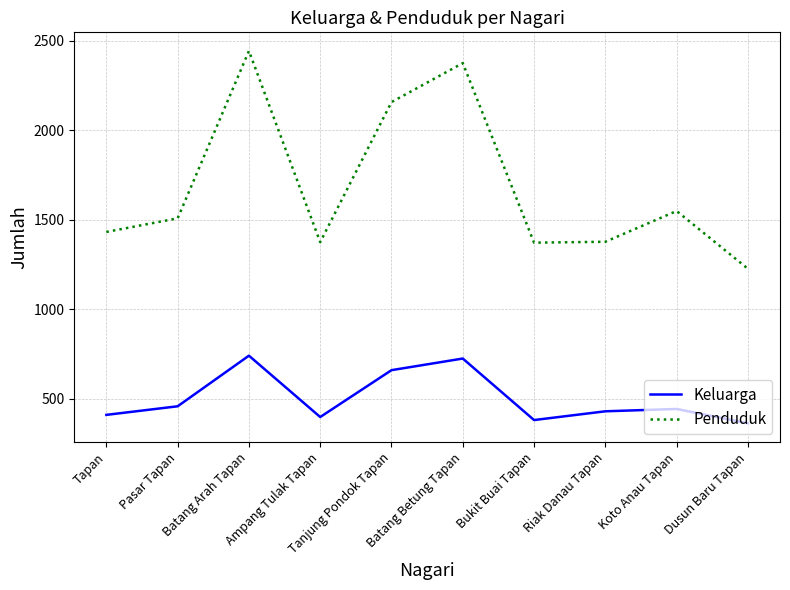

What are all the series names shown in the legend?

Keluarga, Penduduk